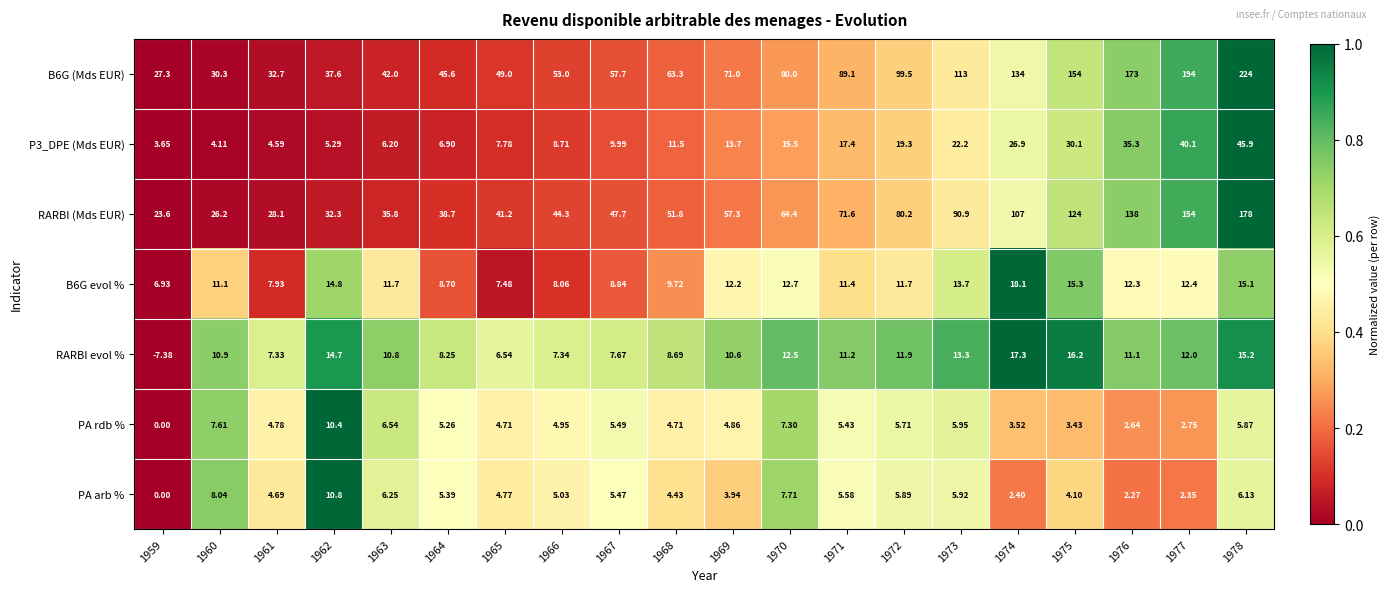

Is the value of RARBI evol % at 1978 greater than the value of PA rdb % at 1972?

Yes